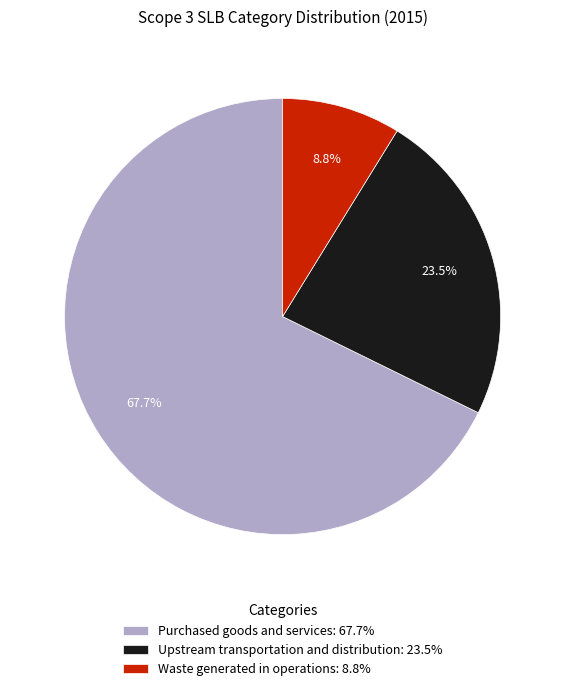

Combined, what portion of the pie is Purchased goods and services and Waste generated in operations?

76.5%